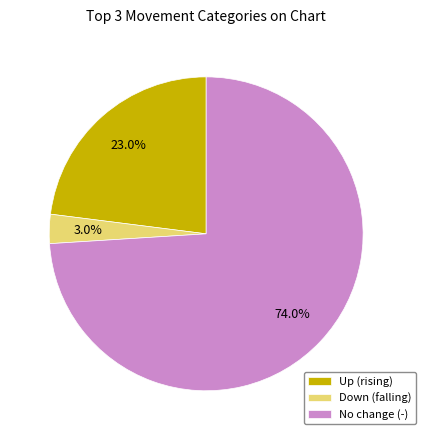

Is there any slice that represents more than half of the pie?

Yes